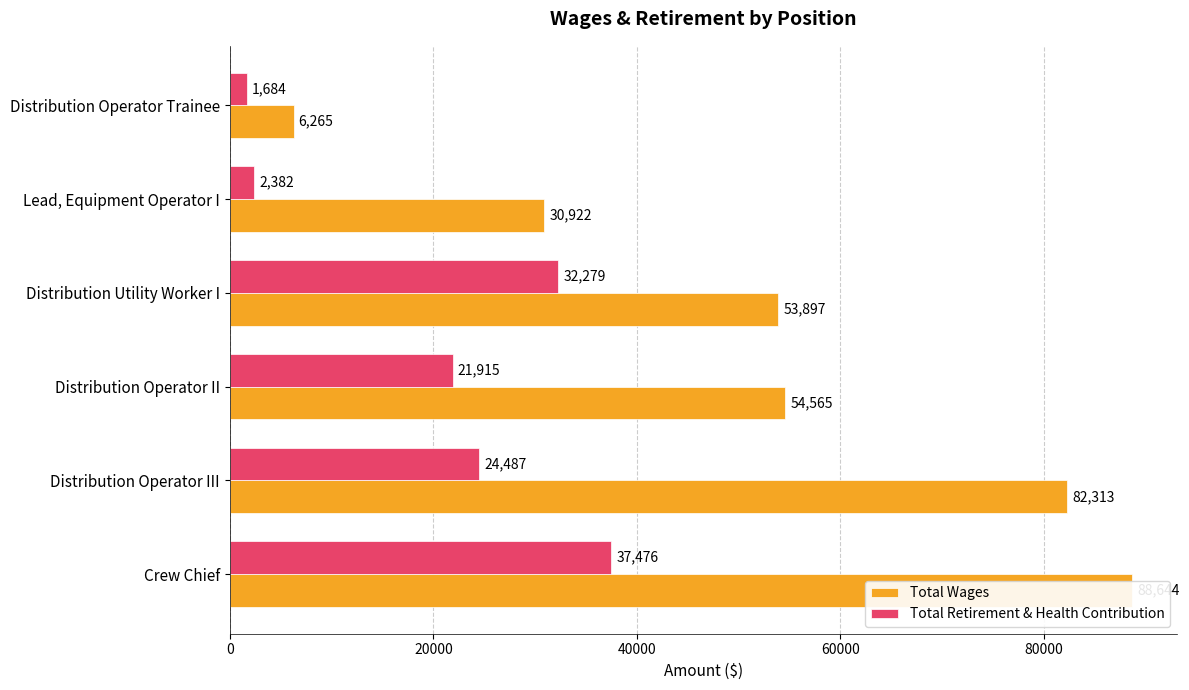

Is the value of Total Retirement & Health Contribution at Lead, Equipment Operator I greater than the value of Total Wages at Distribution Utility Worker I?

No